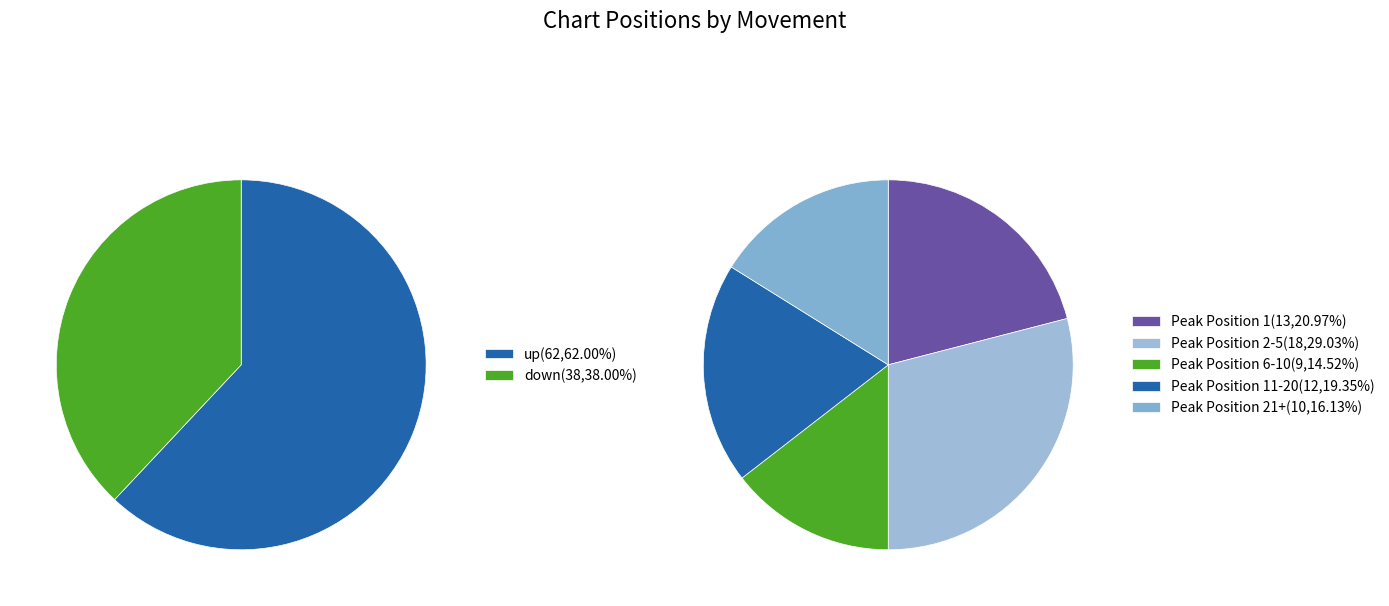

The up slice represents 62% of the pie. True or false?

True